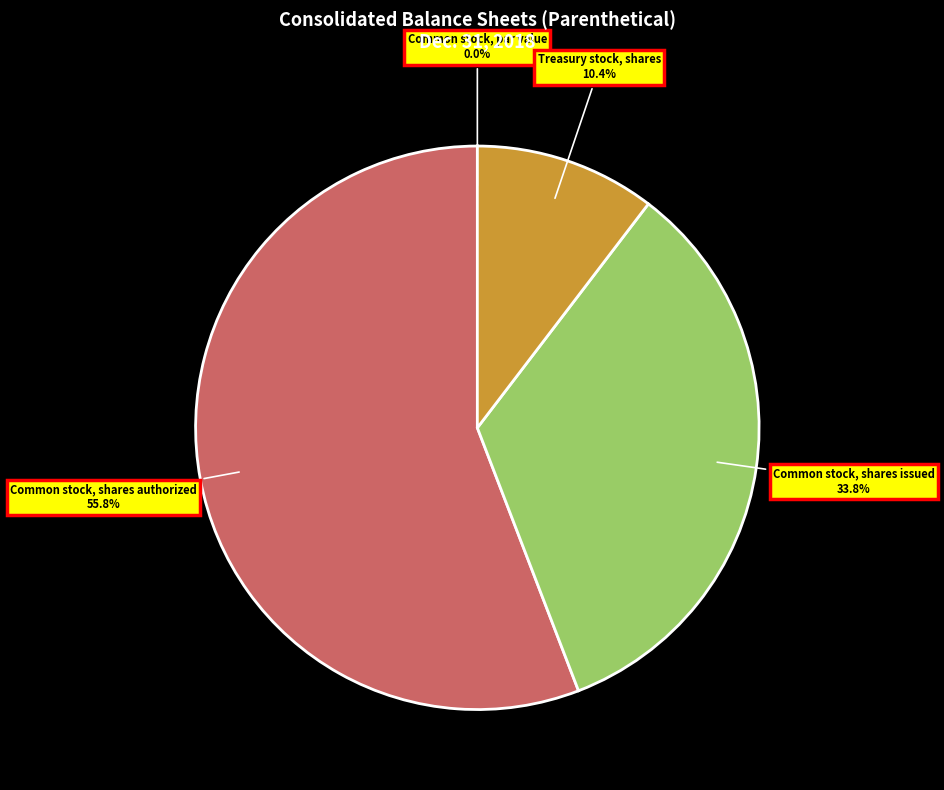

Combined, what portion of the pie is Treasury stock, shares and Common stock, shares authorized?

66.2%